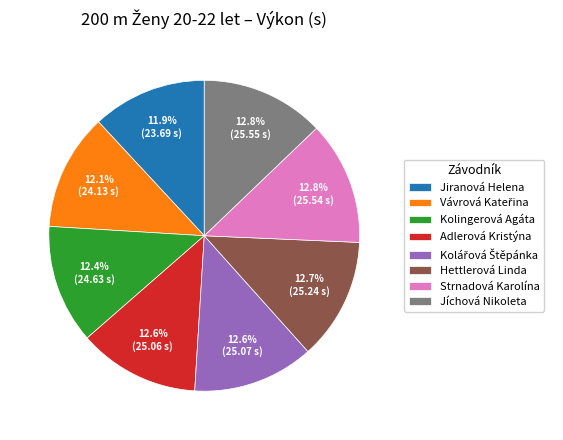

To the nearest percent, what portion does Kolingerová Agáta represent?

12%